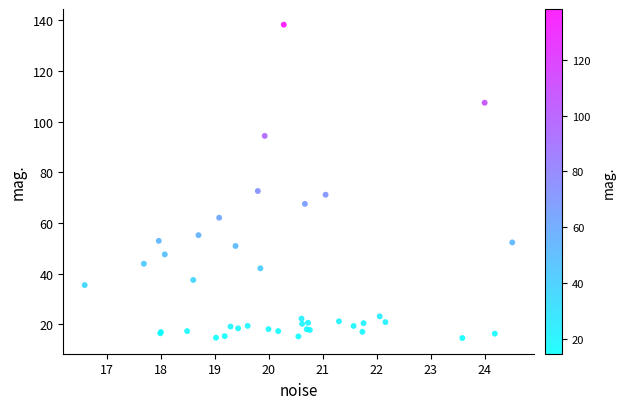

What Y value in the scatter plot is closest to 76?

72.6